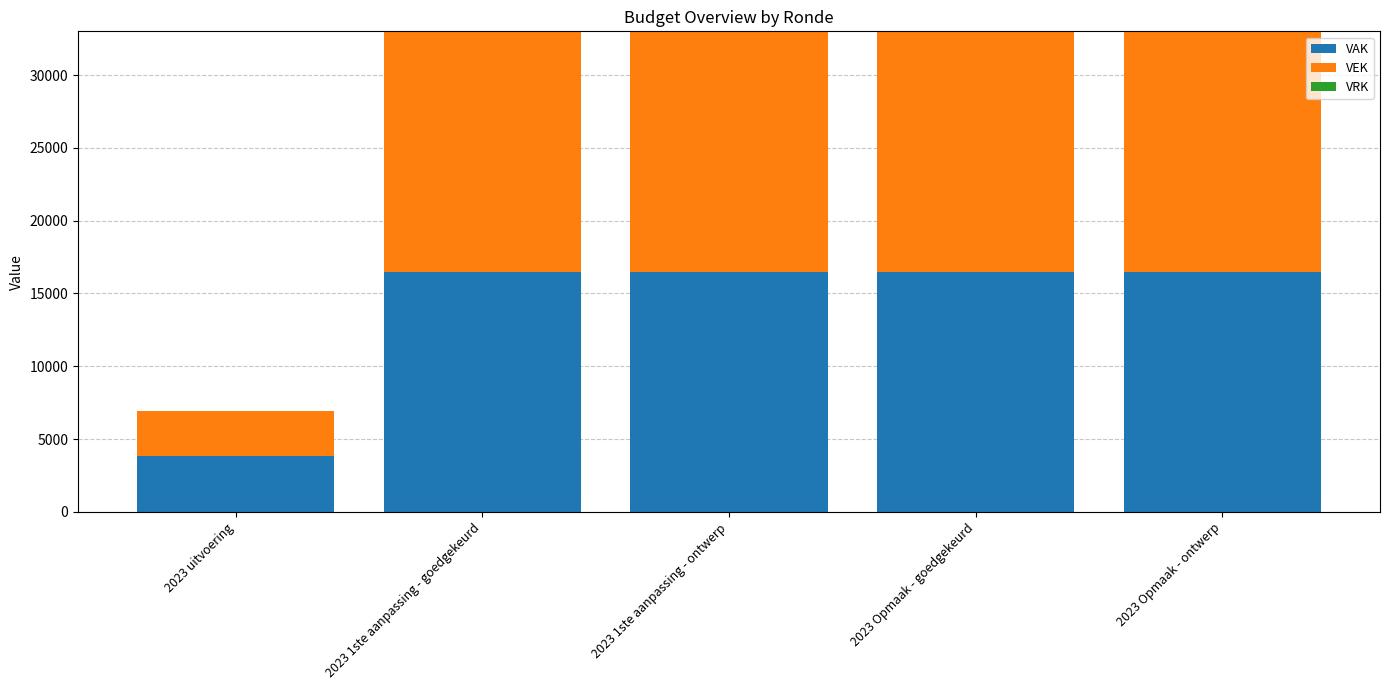

What value does the VAK series have at 2023 1ste aanpassing - ontwerp?

16500